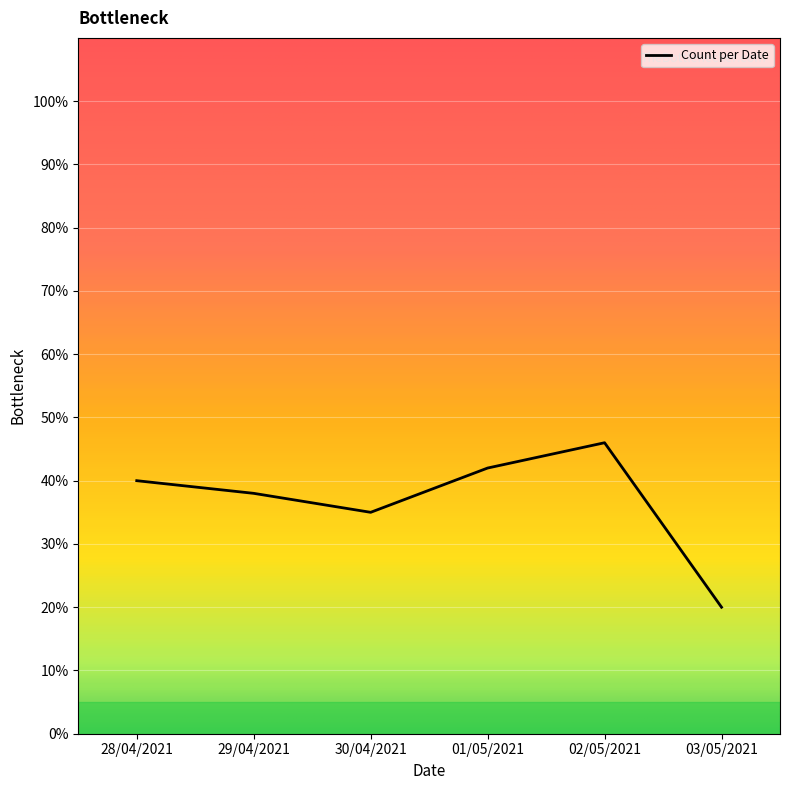

What is the average value?

37